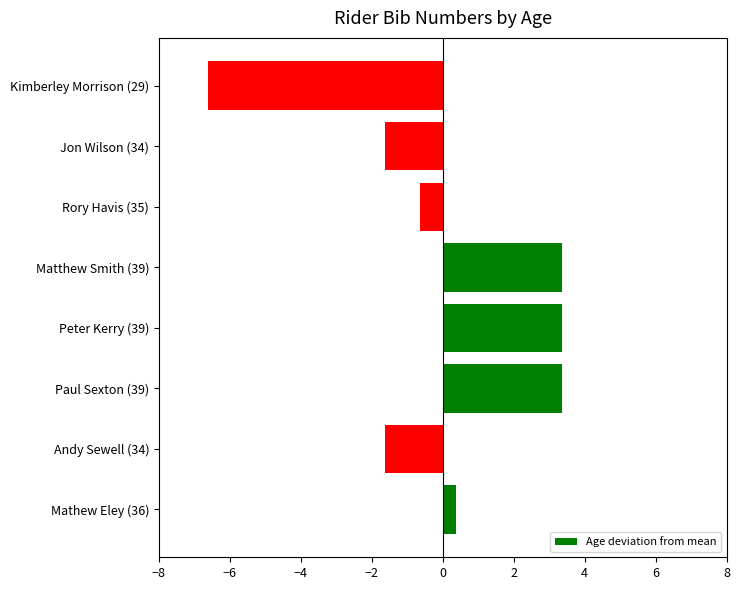

What is the change in value from Andy Sewell (34) to Peter Kerry (39)?

+5.0